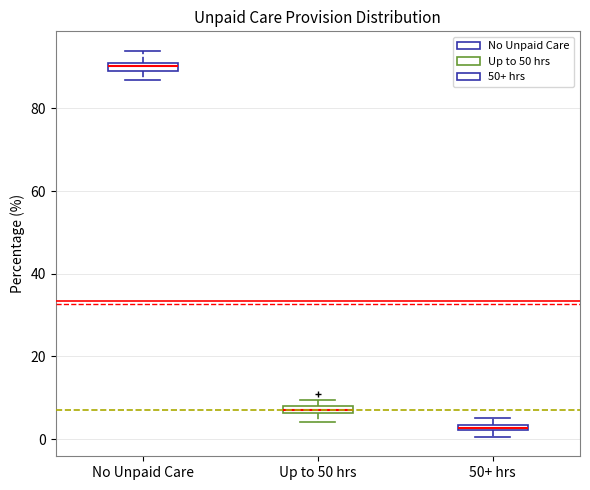

Where is the upper edge of the box for Up to 50 hrs on the y-axis? The values are not printed on the chart, so give them approximately, as read against the axis.

8